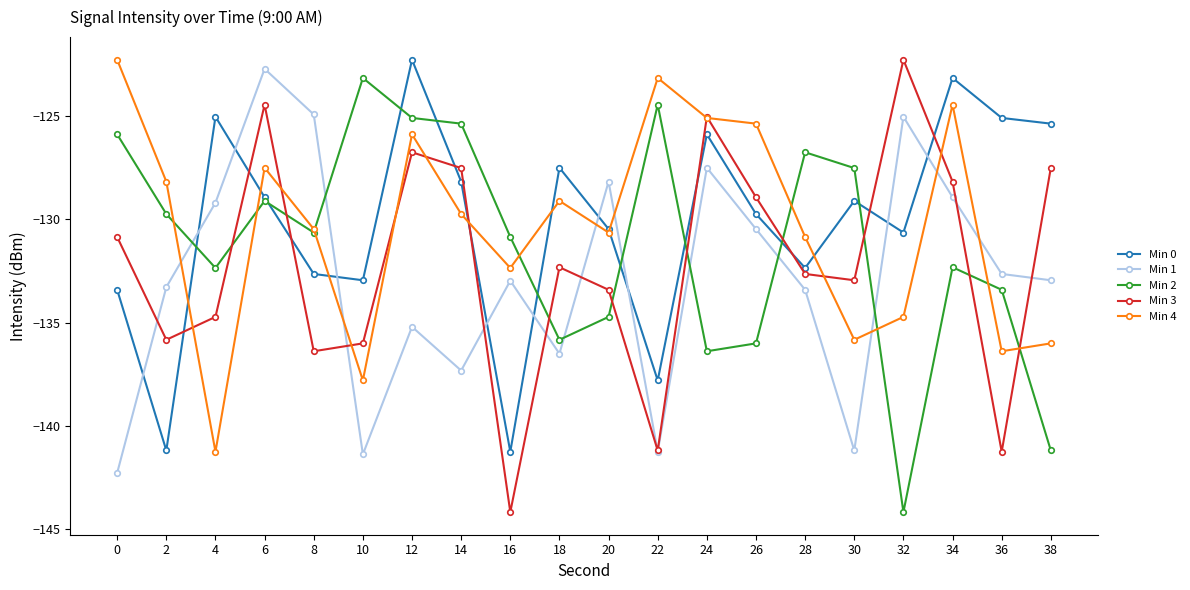

In Min 0, how many points are higher than both neighbors (excluding endpoints)?

6